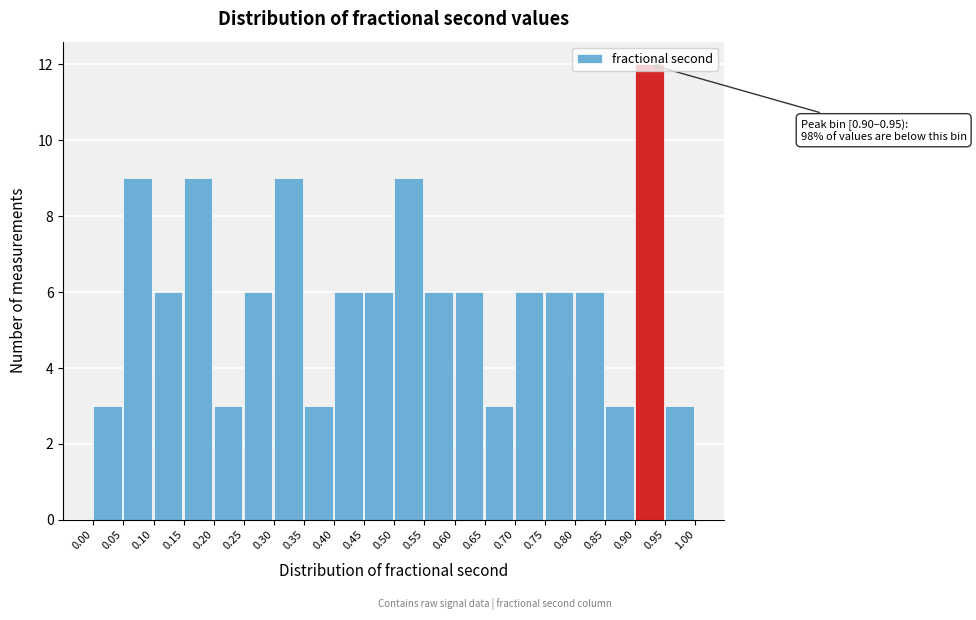

Over which range of the x-axis is the bar tallest?

0.90 to 0.95